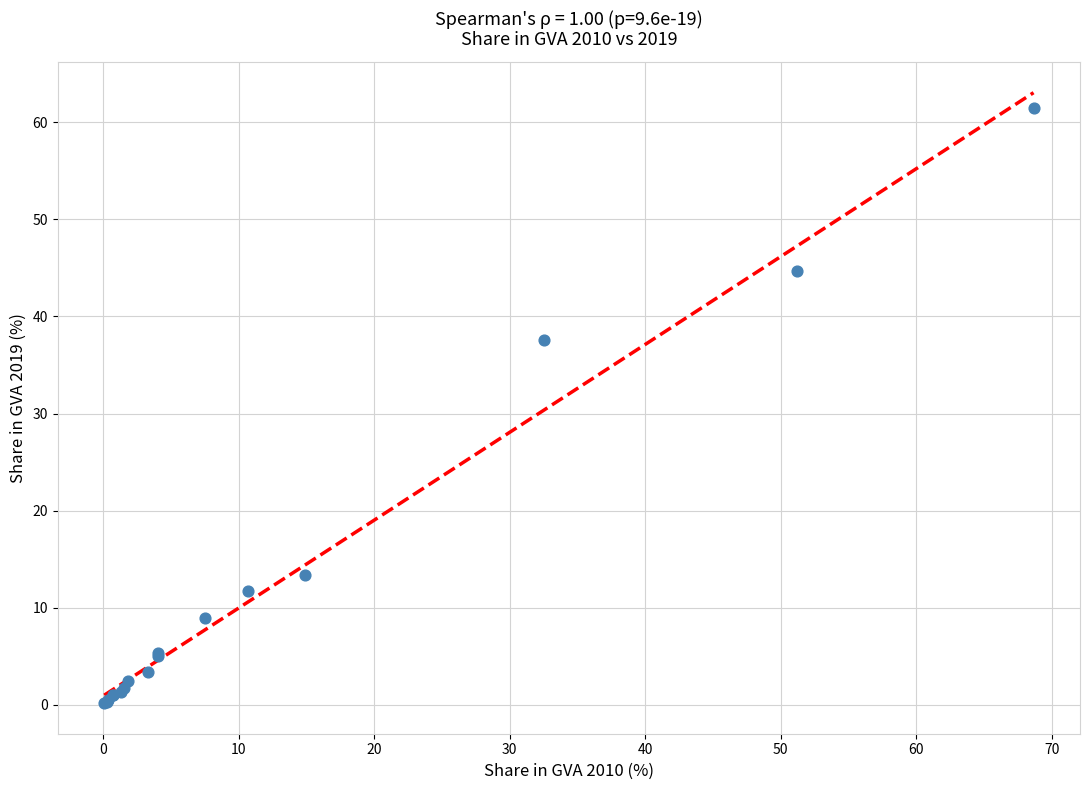

What Y value in the scatter plot is closest to 30?

37.5